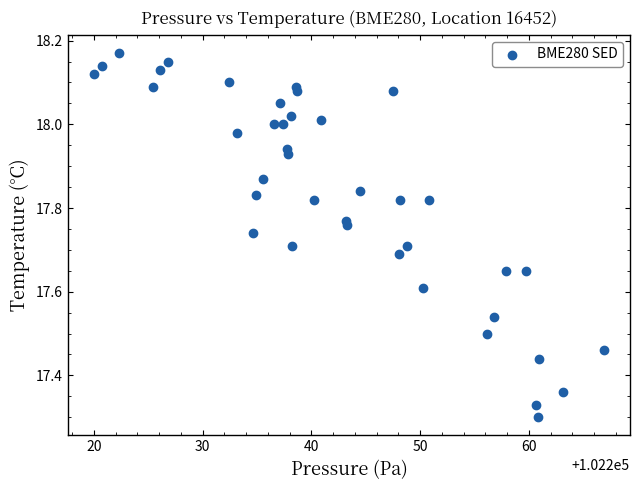

What is the range of Y values (max minus min)?

0.9